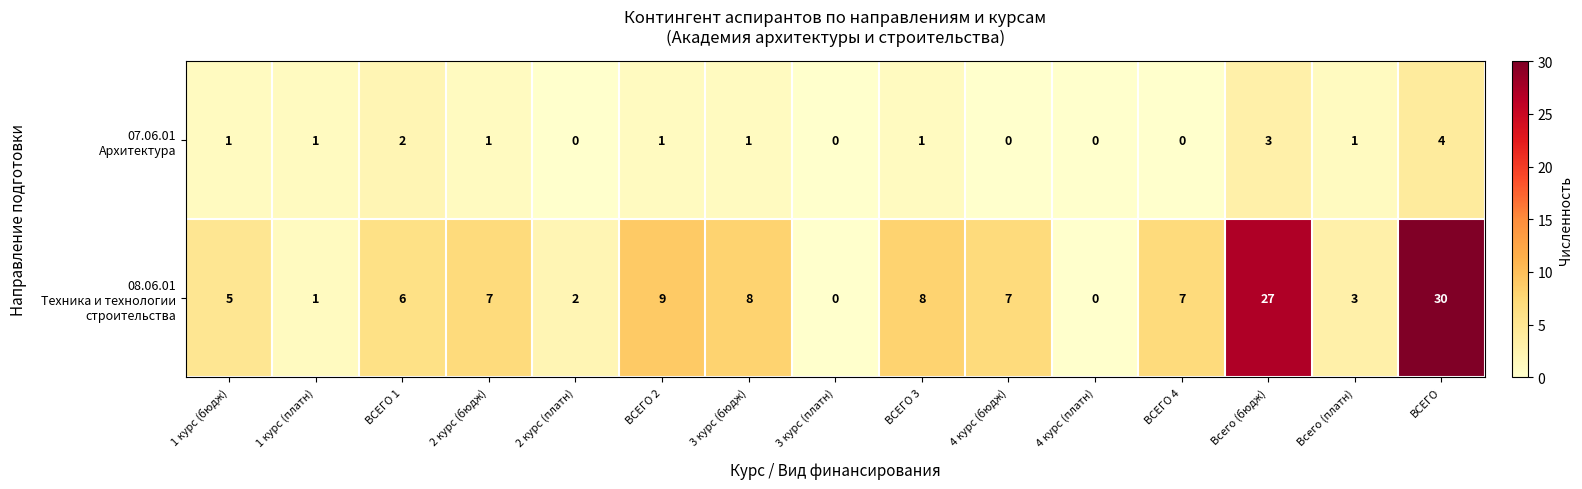

What is the total value across all series at ВСЕГО?

34